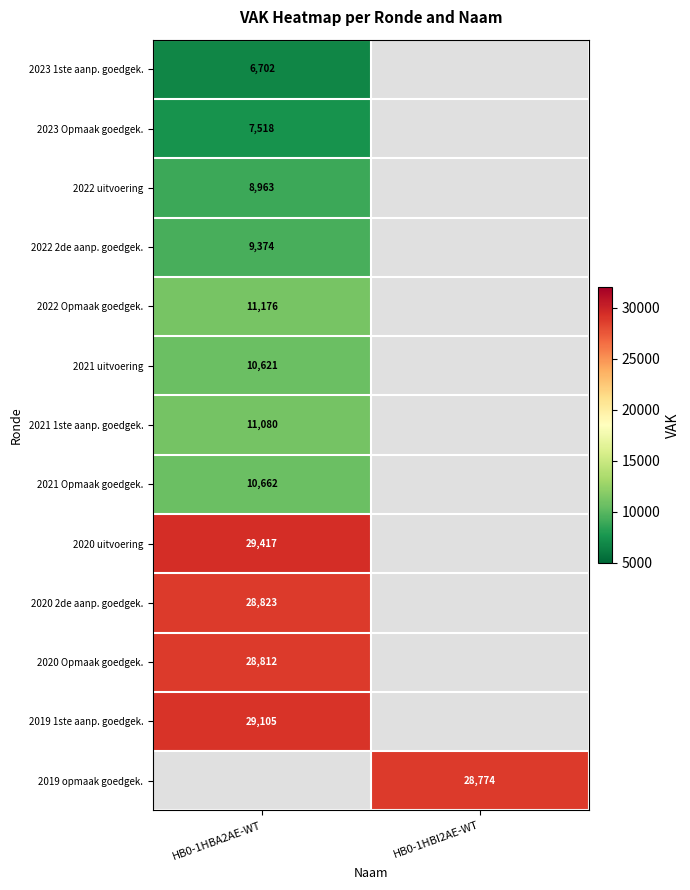

Is it true that 2020 Opmaak goedgek. equals 28812 at HB0-1HBA2AE-WT?

True